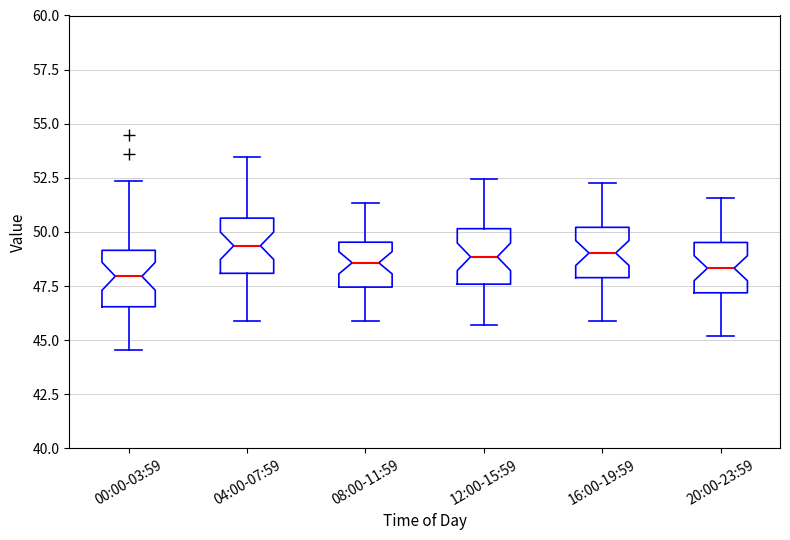

Reading left to right, read every box against the y-axis: the position of its median line, the range the box covers, and the ends of its whiskers. The values are not printed on the chart, so give them approximately, as read against the axis.

00:00-03:59: median 48.0, box 46.5 to 49.0, whiskers 44.5 to 52.5
04:00-07:59: median 49.5, box 48.0 to 50.5, whiskers 46.0 to 53.5
08:00-11:59: median 48.5, box 47.5 to 49.5, whiskers 46.0 to 51.5
12:00-15:59: median 49.0, box 47.5 to 50.0, whiskers 45.5 to 52.5
16:00-19:59: median 49.0, box 48.0 to 50.0, whiskers 46.0 to 52.5
20:00-23:59: median 48.5, box 47.0 to 49.5, whiskers 45.0 to 51.5